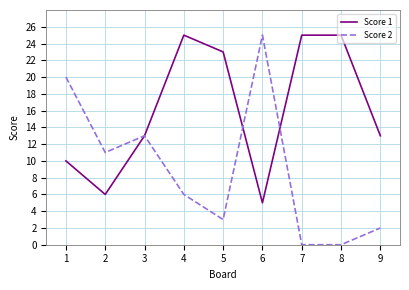

Is it true that Score 1 equals 9 at 9?

False